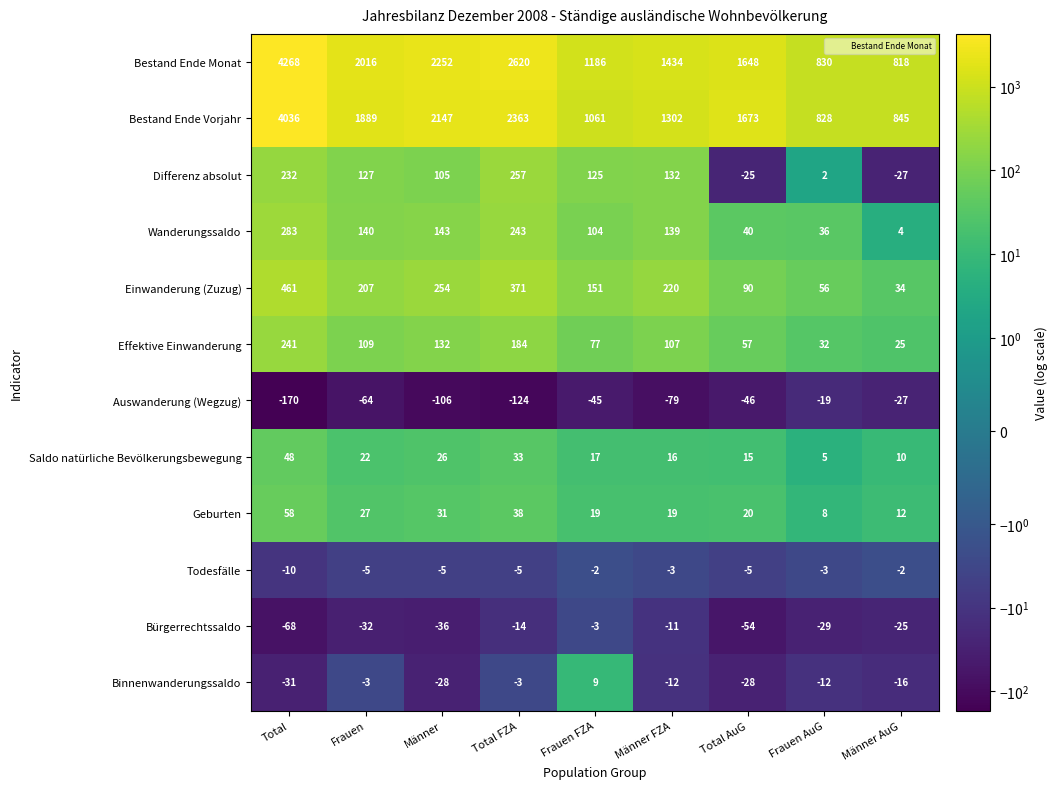

What is the difference between the maximum and minimum values in the Todesfälle series?

8